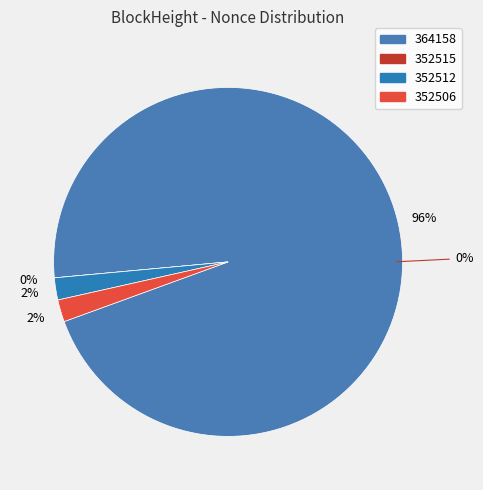

Which category has the biggest portion of the pie?

364158